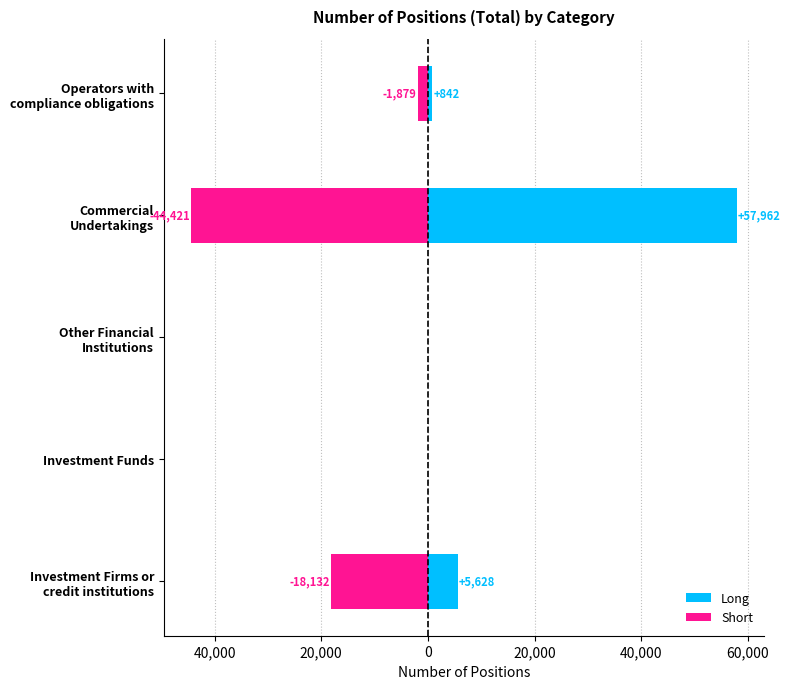

How many distinct data groups are displayed?

2